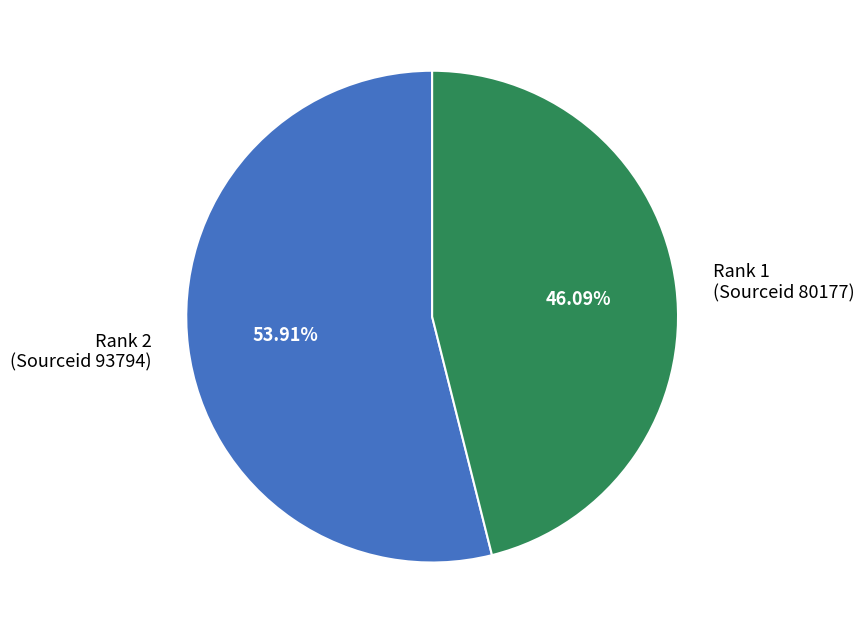

To the nearest percent, what is the difference between the largest and smallest slice percentages?

8%